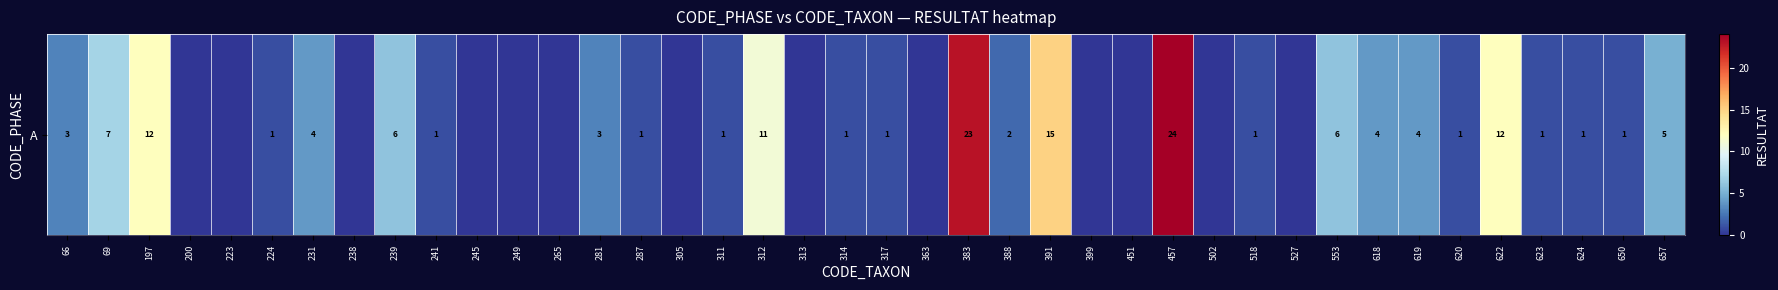

At which label does the data first exceed 1?

66